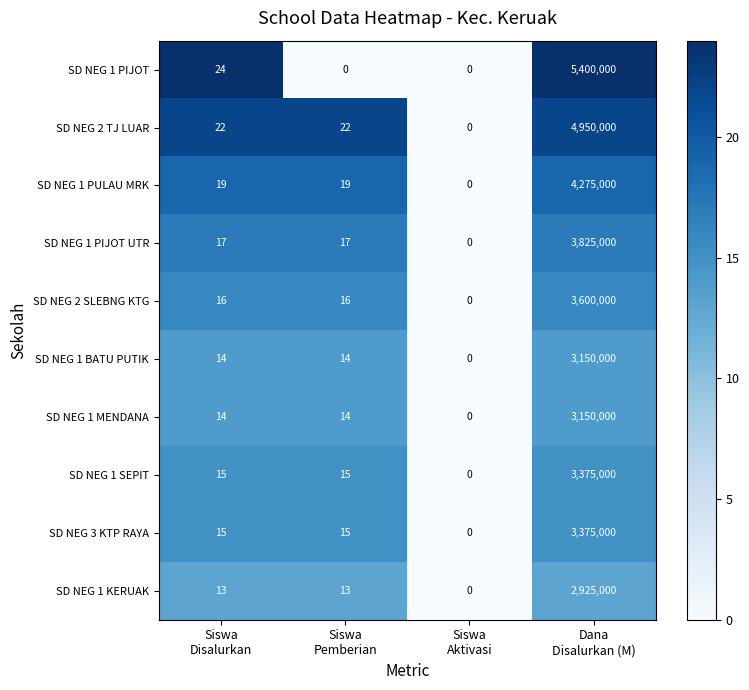

Count the number of data series in this chart.

10